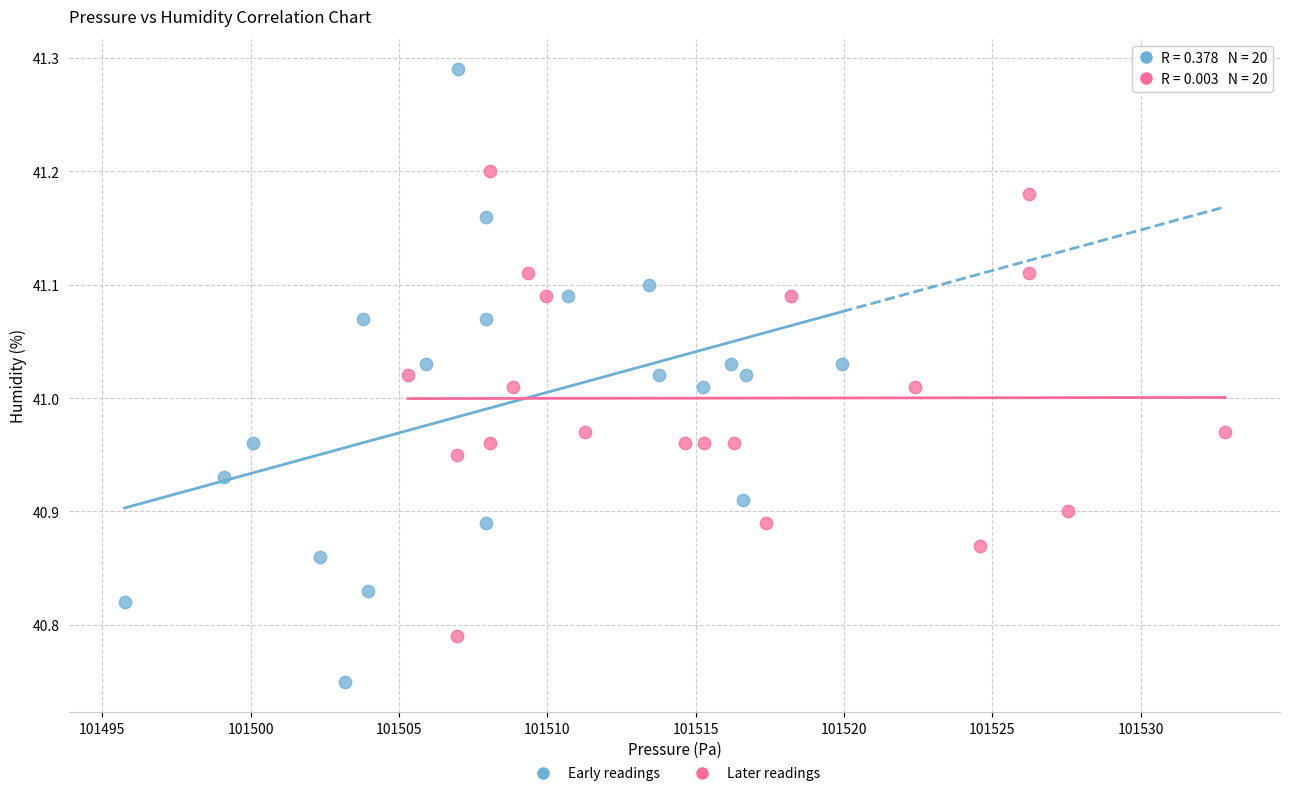

Which series reaches the maximum Y coordinate?

Early readings